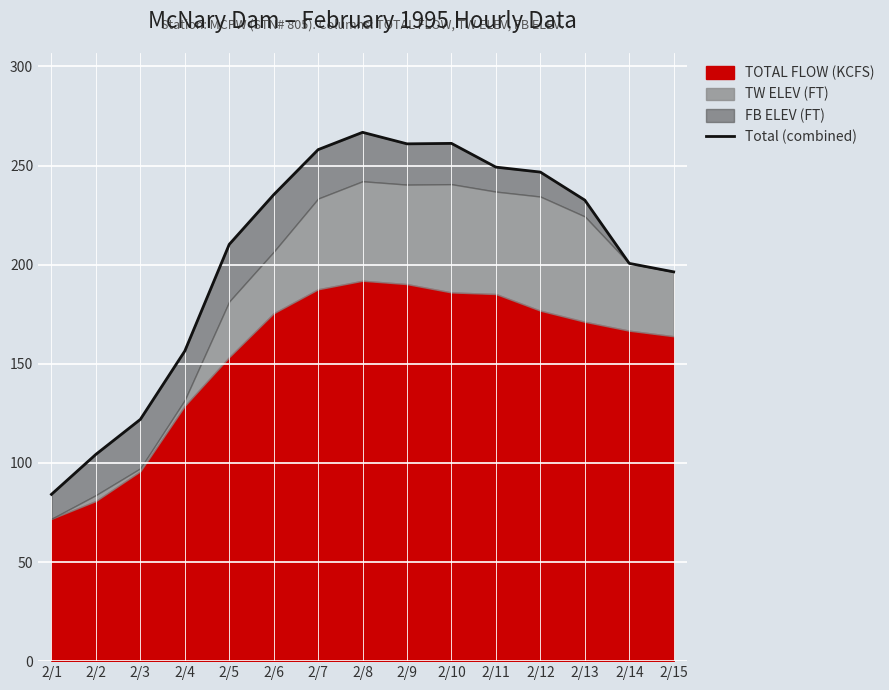

Where does the data first go above 232?

2/6